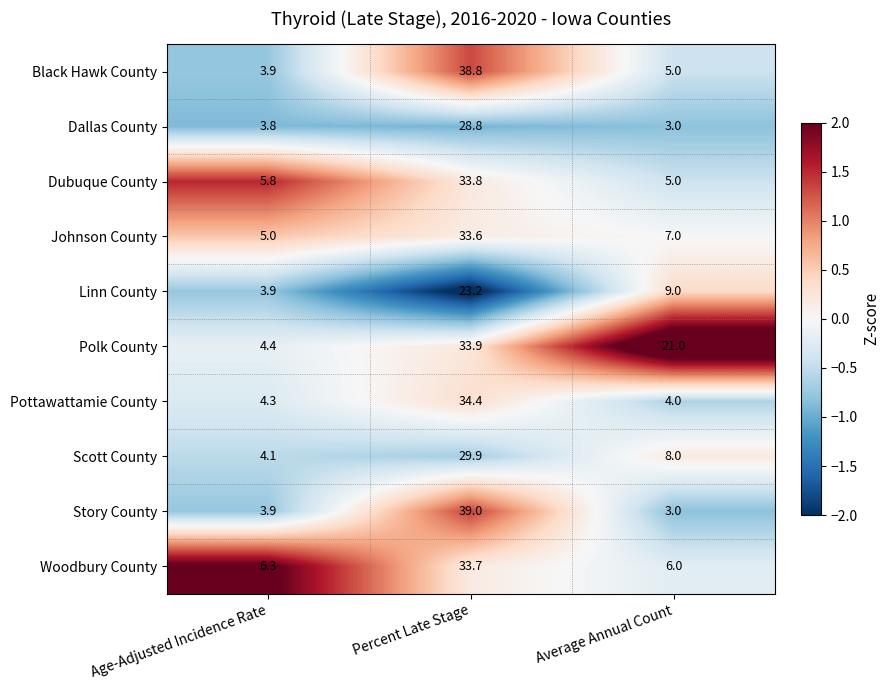

Reading left to right, extract all data points from this chart.

Black Hawk County: Age-Adjusted Incidence Rate=3.9	Percent Late Stage=38.8	Average Annual Count=5.0
Dallas County: Age-Adjusted Incidence Rate=3.8	Percent Late Stage=28.8	Average Annual Count=3.0
Dubuque County: Age-Adjusted Incidence Rate=5.8	Percent Late Stage=33.8	Average Annual Count=5.0
Johnson County: Age-Adjusted Incidence Rate=5.0	Percent Late Stage=33.6	Average Annual Count=7.0
Linn County: Age-Adjusted Incidence Rate=3.9	Percent Late Stage=23.2	Average Annual Count=9.0
Polk County: Age-Adjusted Incidence Rate=4.4	Percent Late Stage=33.9	Average Annual Count=21.0
Pottawattamie County: Age-Adjusted Incidence Rate=4.3	Percent Late Stage=34.4	Average Annual Count=4.0
Scott County: Age-Adjusted Incidence Rate=4.1	Percent Late Stage=29.9	Average Annual Count=8.0
Story County: Age-Adjusted Incidence Rate=3.9	Percent Late Stage=39.0	Average Annual Count=3.0
Woodbury County: Age-Adjusted Incidence Rate=6.3	Percent Late Stage=33.7	Average Annual Count=6.0